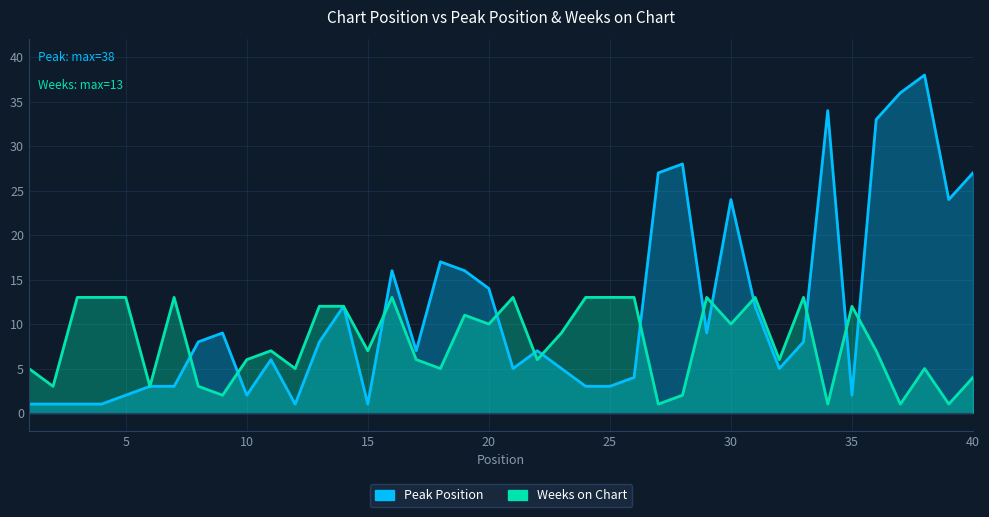

The value of Peak Position at 27 is 27. True or false?

True